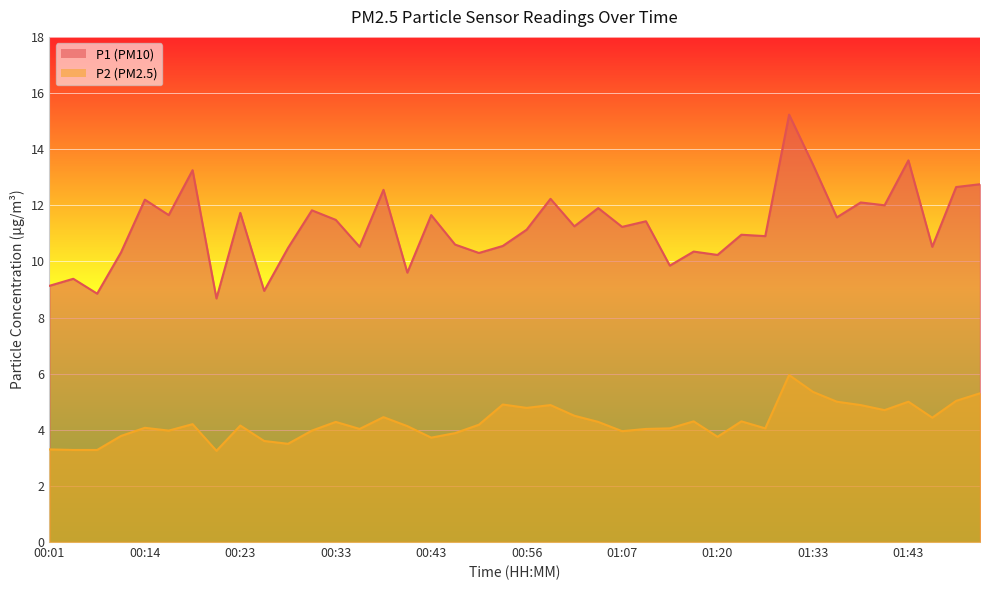

What is the minimum value shown in the chart?

3.2